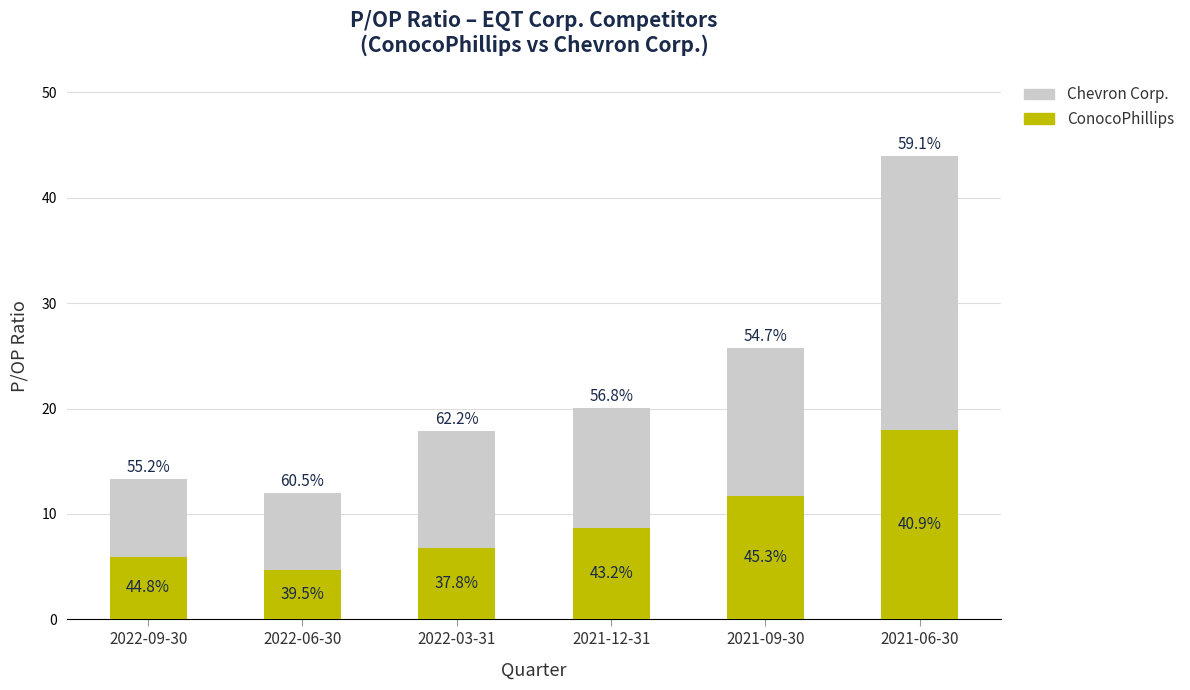

Between 2022-03-31 and 2021-06-30, which is larger?

2021-06-30